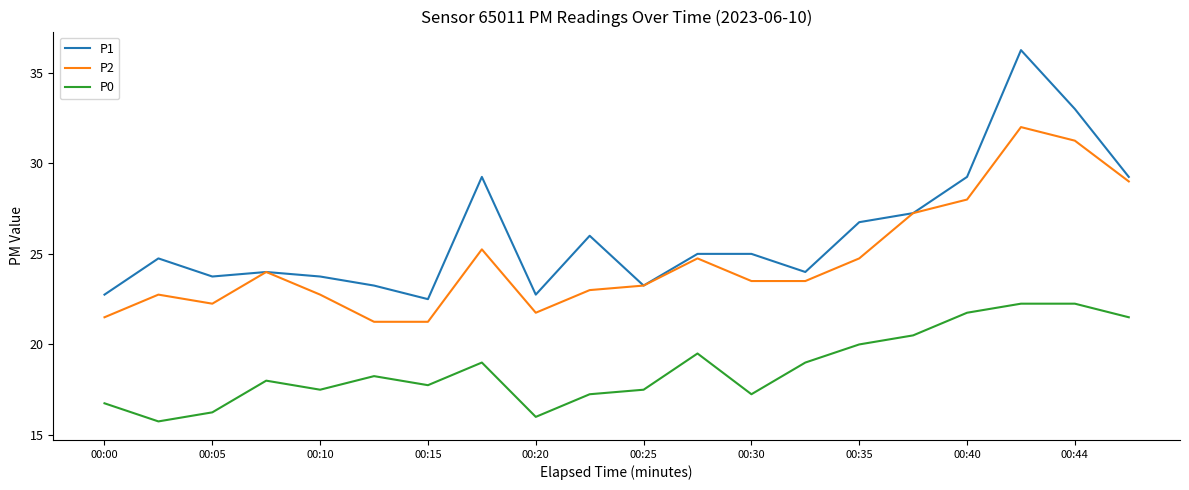

What is the minimum value for P0?

15.8